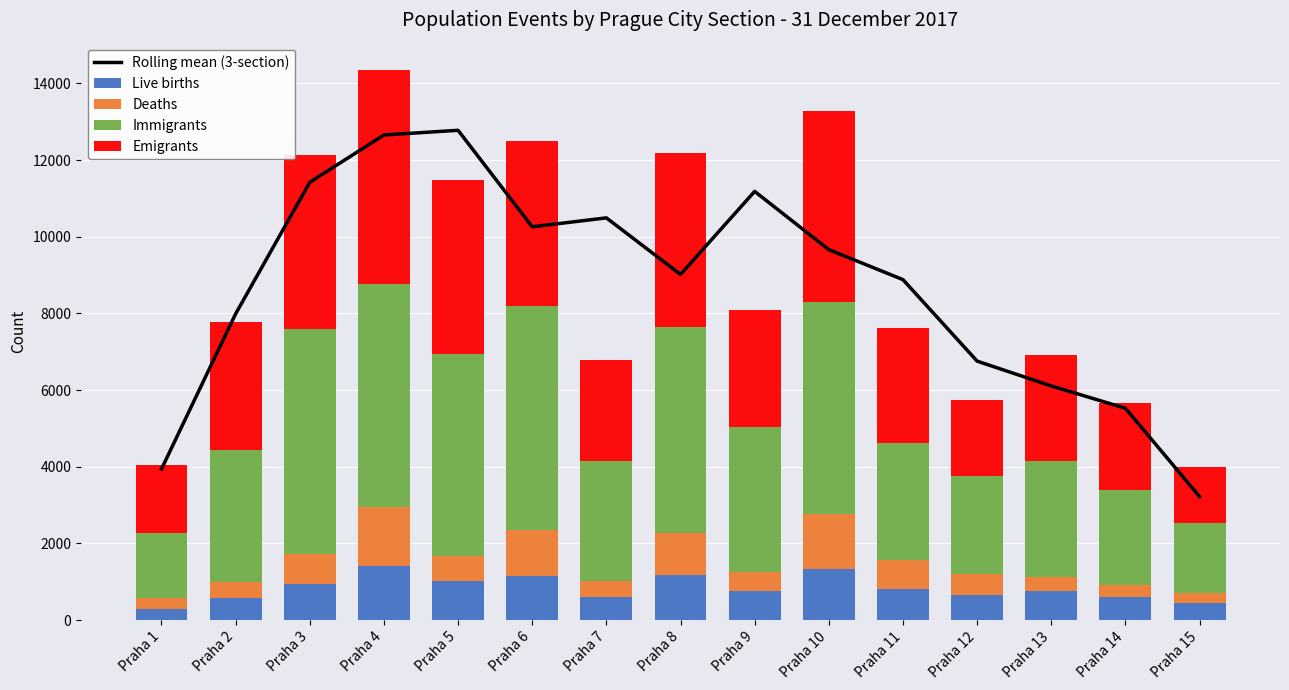

What is the average value of the Live births series?

838